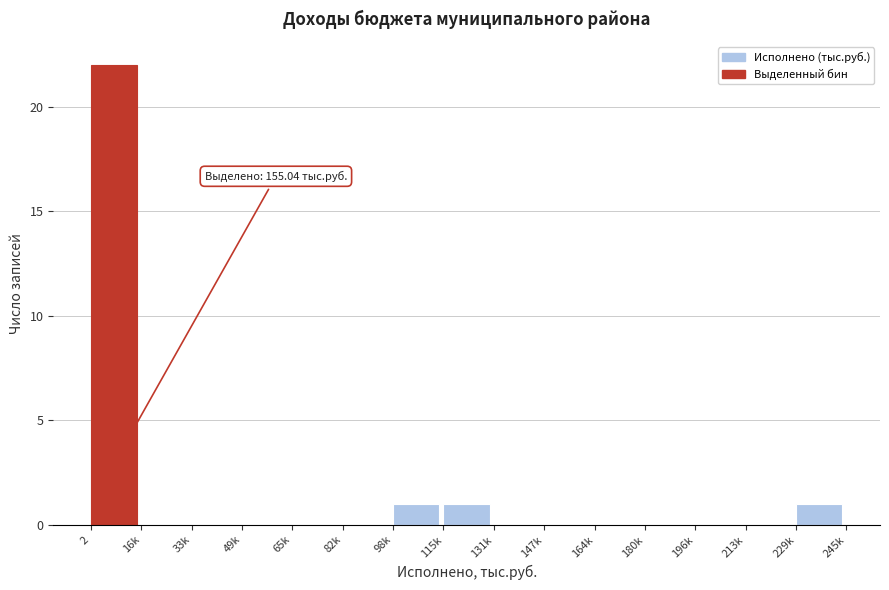

Reading right to left, transcribe all the data shown in this chart.

229k=1	213k=0	196k=0	180k=0	164k=0	147k=0	131k=0	115k=1	98k=1	82k=0	65k=0	49k=0	33k=0	16k=0	2=22